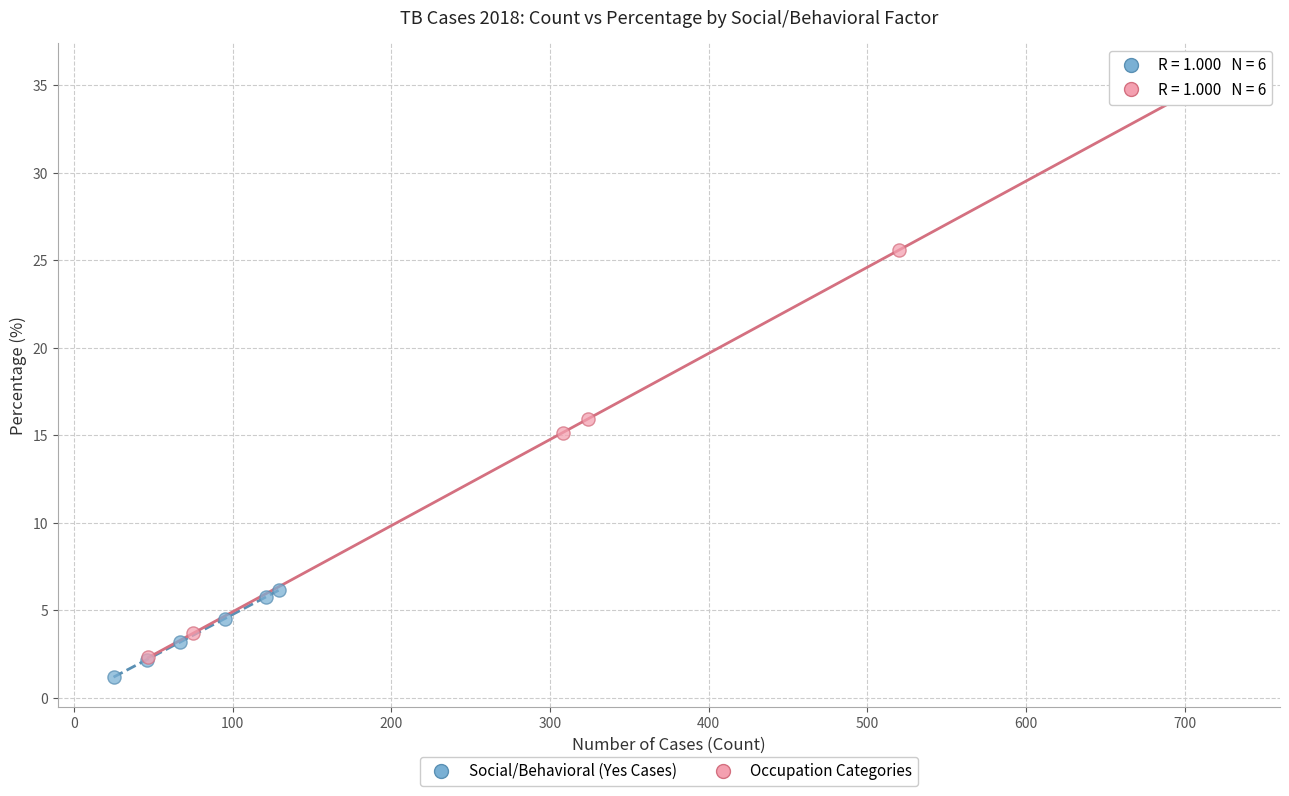

Which series contains the highest Y value?

Occupation Categories